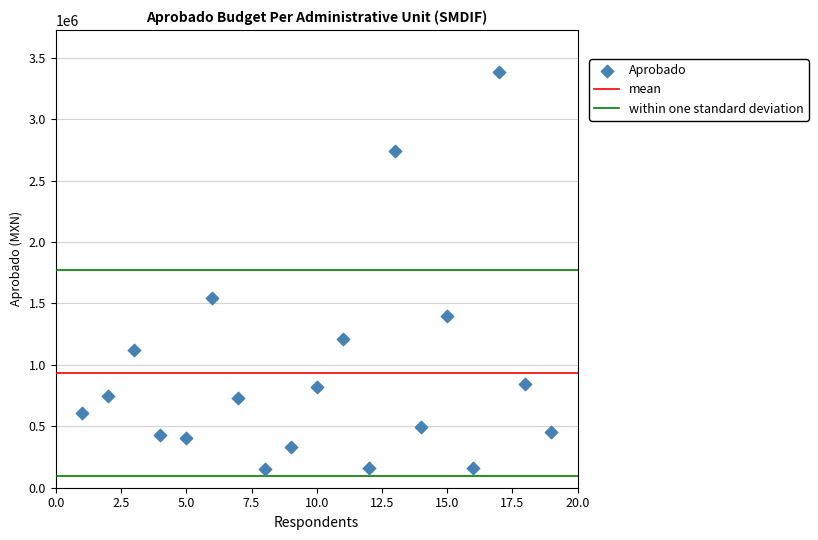

What is the range of Y values (max minus min)?

3234612.0